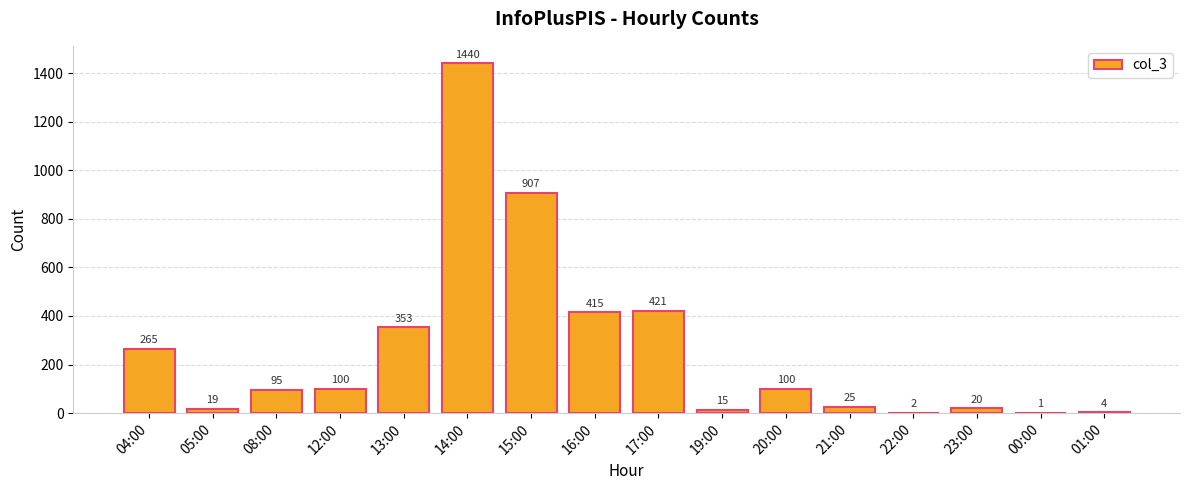

Reading left to right, transcribe all the data shown in this chart.

04:00=265	05:00=19	08:00=95	12:00=100	13:00=353	14:00=1440	15:00=907	16:00=415	17:00=421	19:00=15	20:00=100	21:00=25	22:00=2	23:00=20	00:00=1	01:00=4